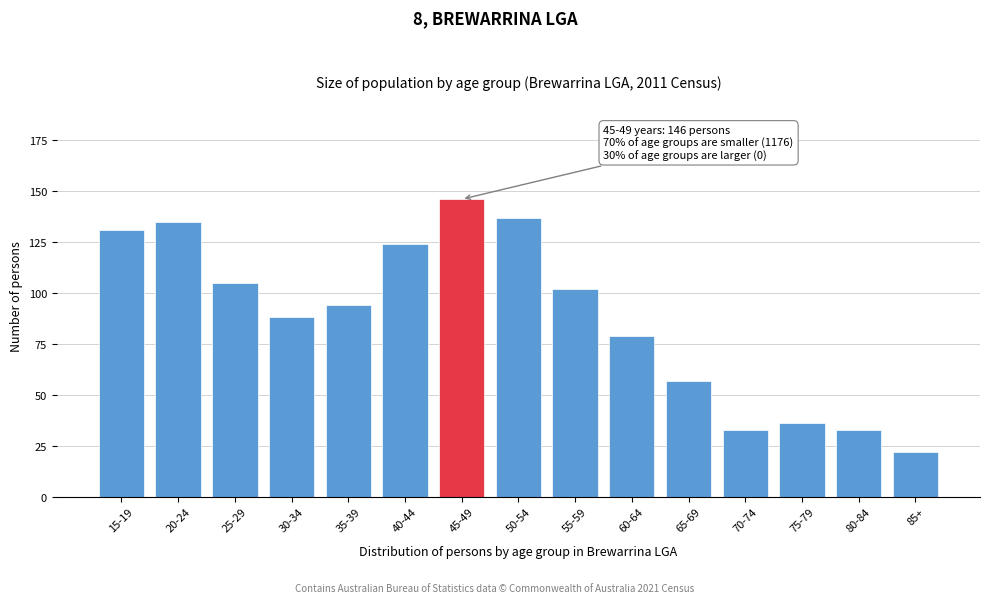

Reading right to left, what are all the values shown in this chart?

85+=22	80-84=33	75-79=36	70-74=33	65-69=57	60-64=79	55-59=102	50-54=137	45-49=146	40-44=124	35-39=94	30-34=88	25-29=105	20-24=135	15-19=131